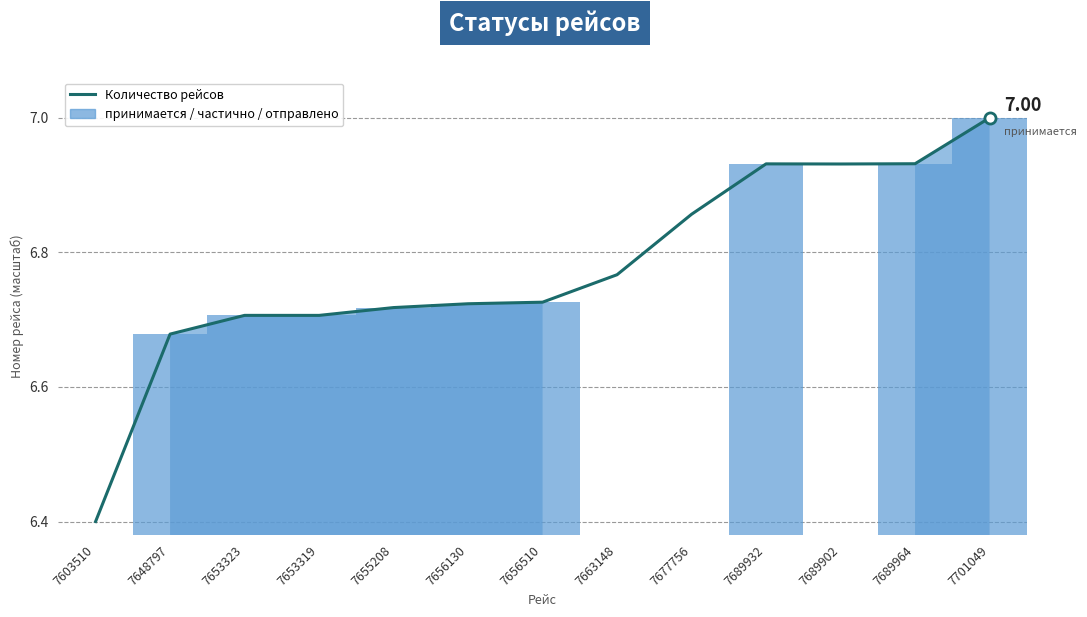

What position from the left is 7648797?

2